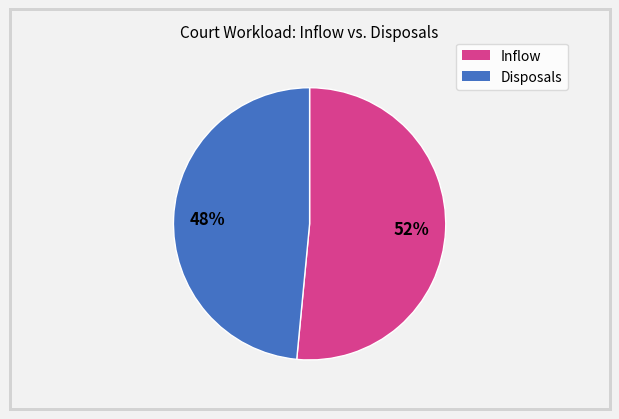

Does any single category account for the majority?

Yes